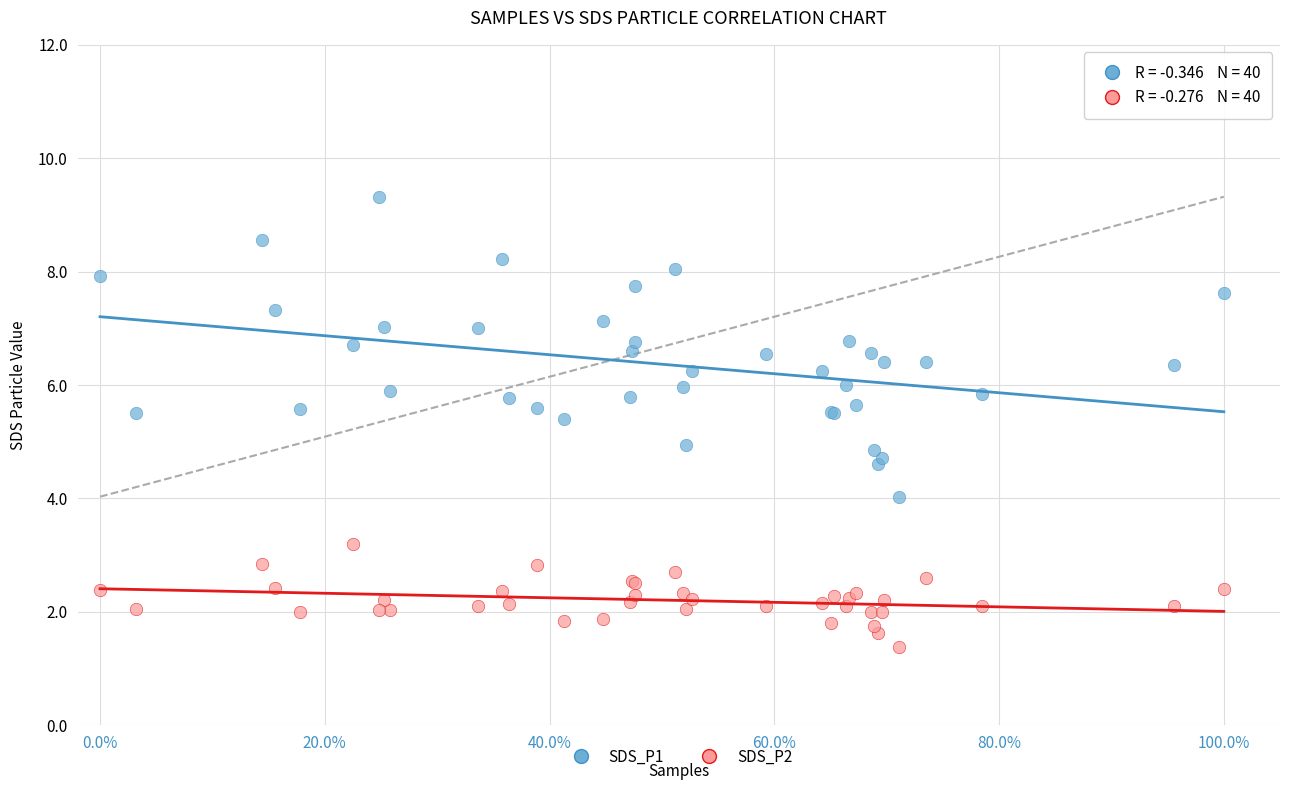

Which series has the widest spread of Y values?

SDS_P1